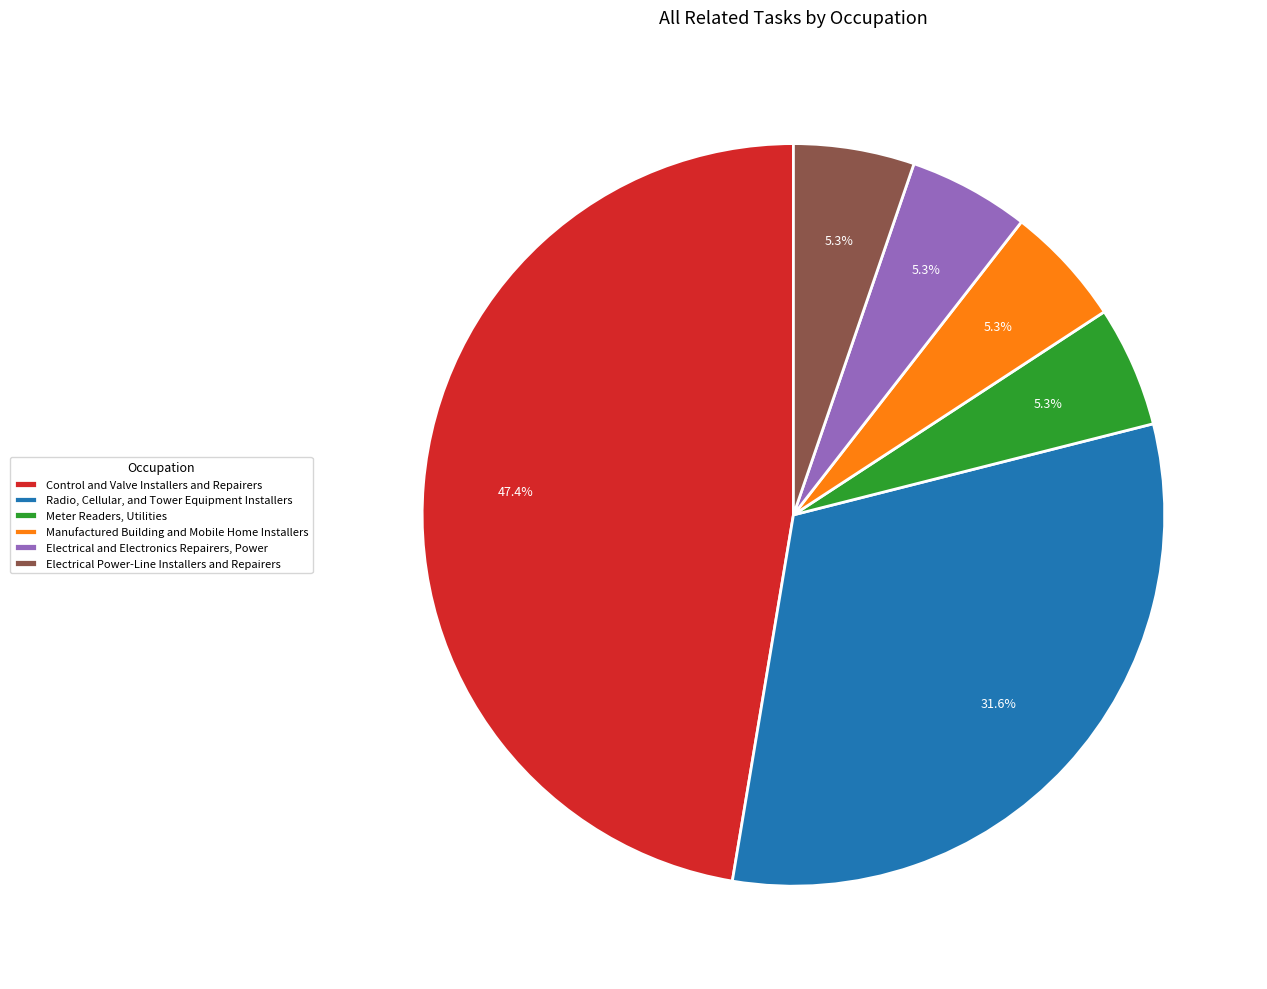

Does Electrical and Electronics Repairers, Power represent more than half of the total?

No